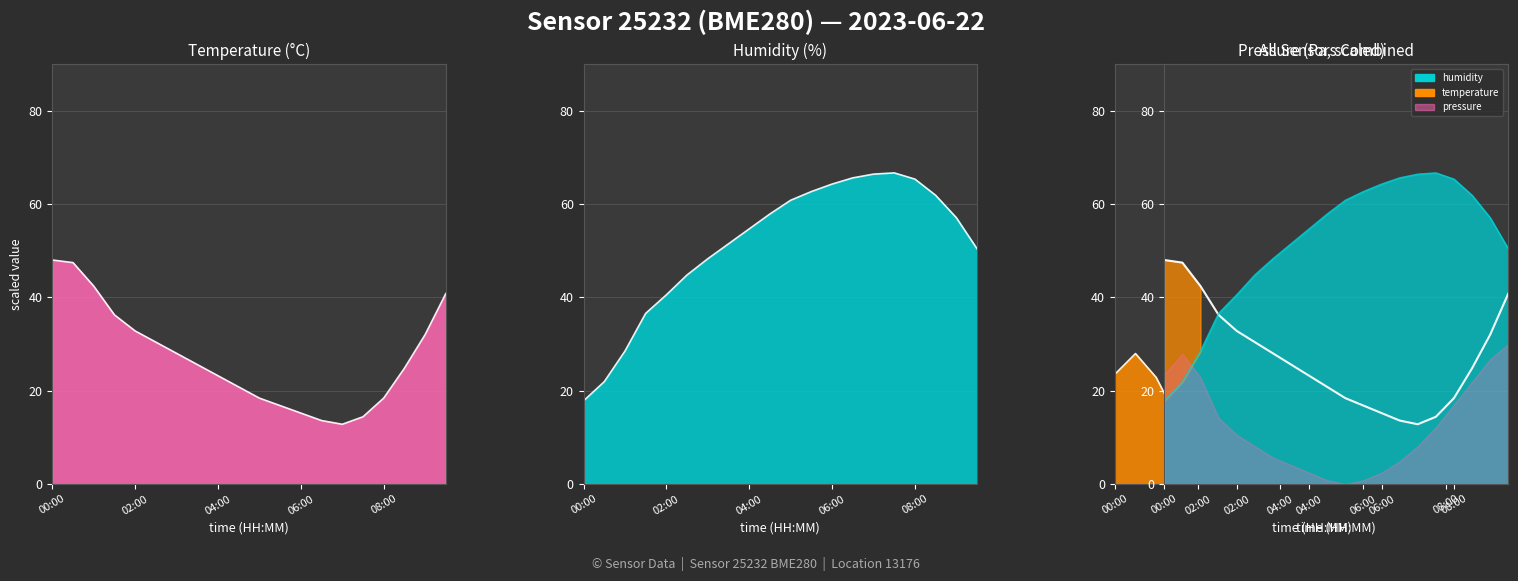

True or false: humidity and pressure intersect in this chart.

True